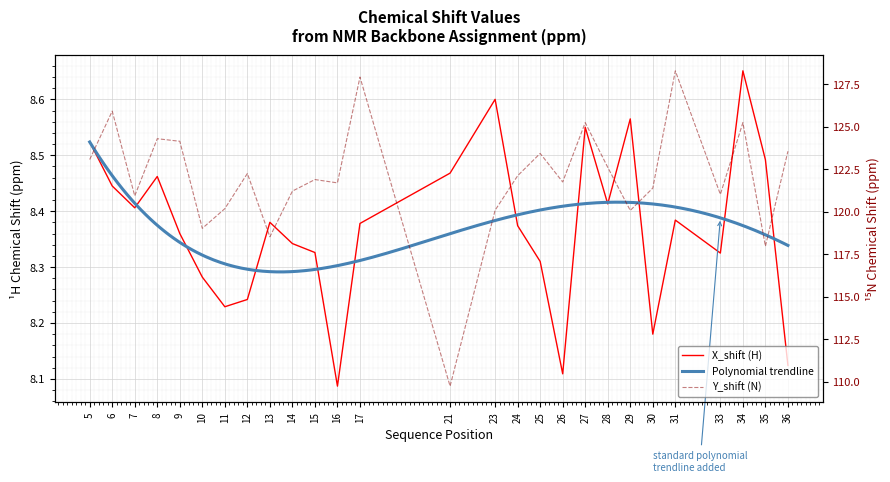

The X_shift series shows 5.5 at 13. True or false?

False